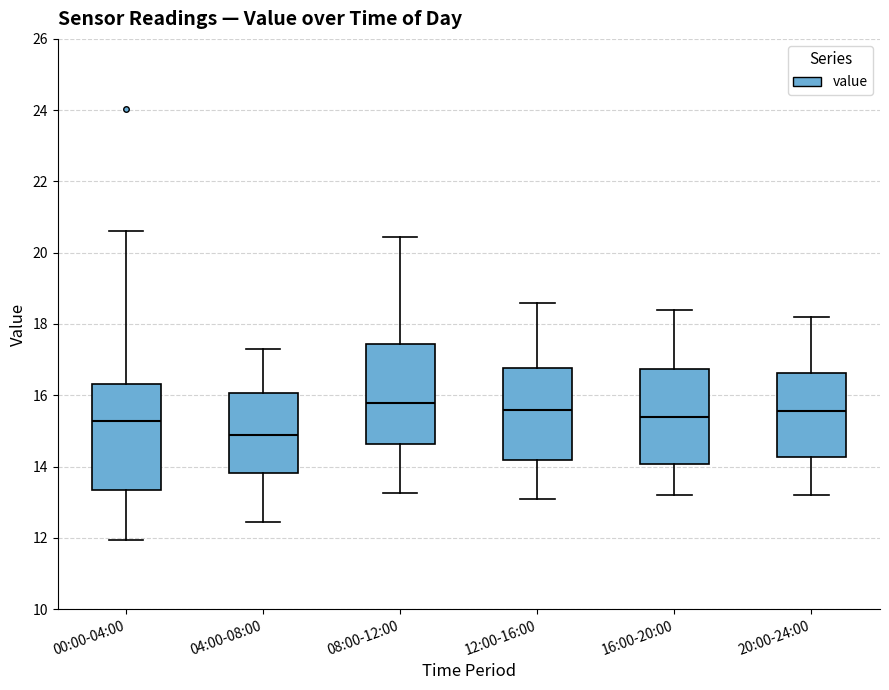

Reading left to right, read every box against the y-axis: the position of its median line, the range the box covers, and the ends of its whiskers. The values are not printed on the chart, so give them approximately, as read against the axis.

00:00-04:00: median 15.2, box 13.4 to 16.4, whiskers 12.0 to 20.6
04:00-08:00: median 14.8, box 13.8 to 16.0, whiskers 12.4 to 17.4
08:00-12:00: median 15.8, box 14.6 to 17.4, whiskers 13.2 to 20.4
12:00-16:00: median 15.6, box 14.2 to 16.8, whiskers 13.2 to 18.6
16:00-20:00: median 15.4, box 14.0 to 16.8, whiskers 13.2 to 18.4
20:00-24:00: median 15.6, box 14.2 to 16.6, whiskers 13.2 to 18.2